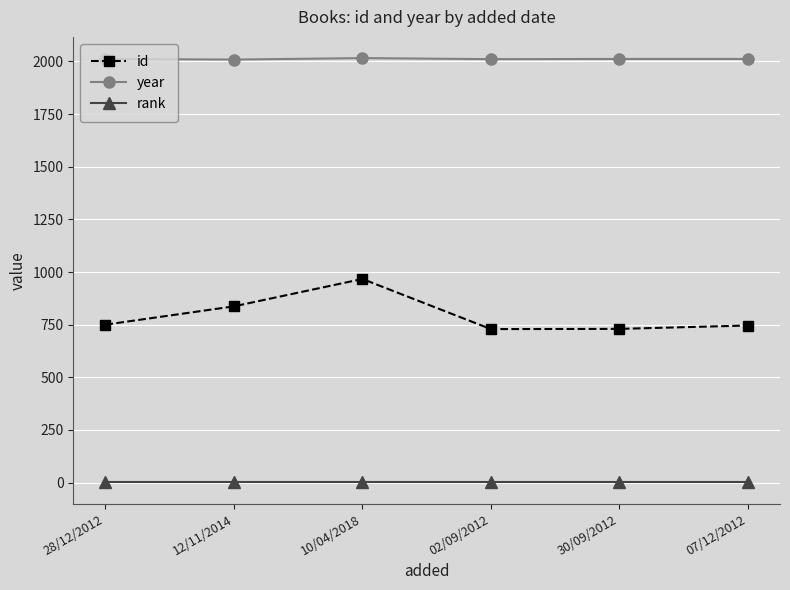

How many lines are shown in the chart?

3